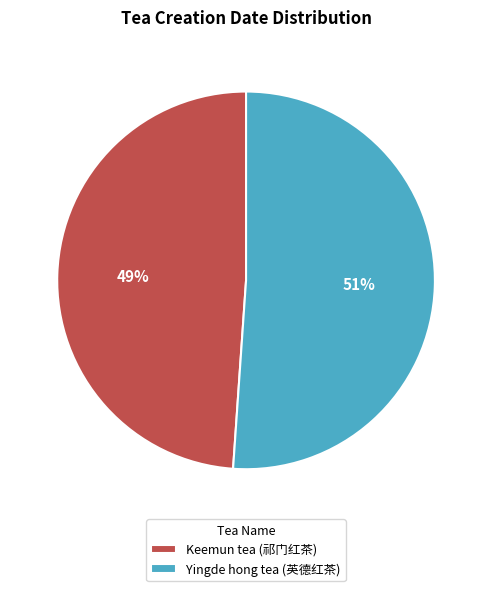

Which category accounts for the majority?

Yingde hong tea (英德红茶)